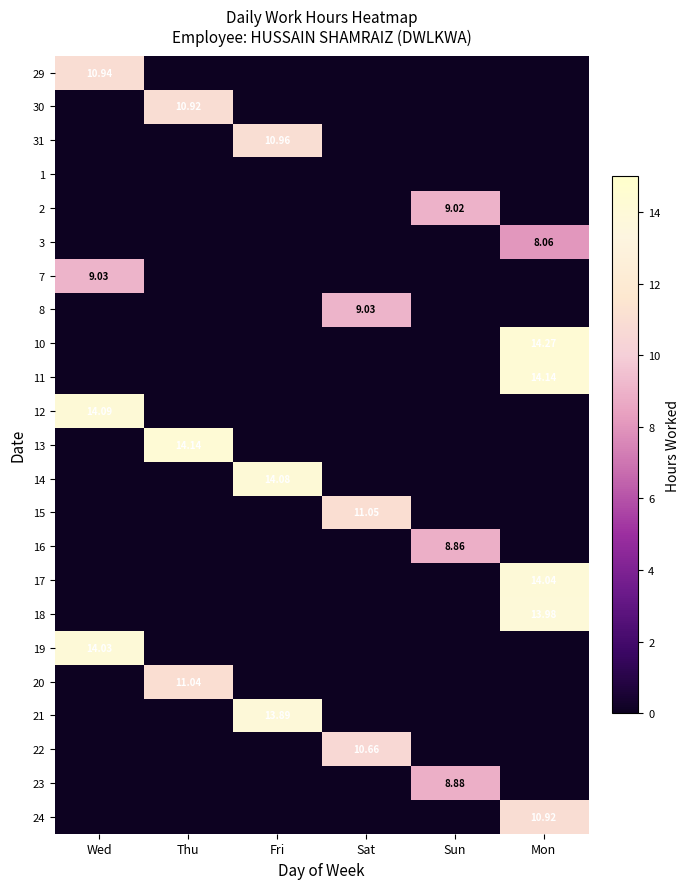

What is the average value of the 3 series?

1.3